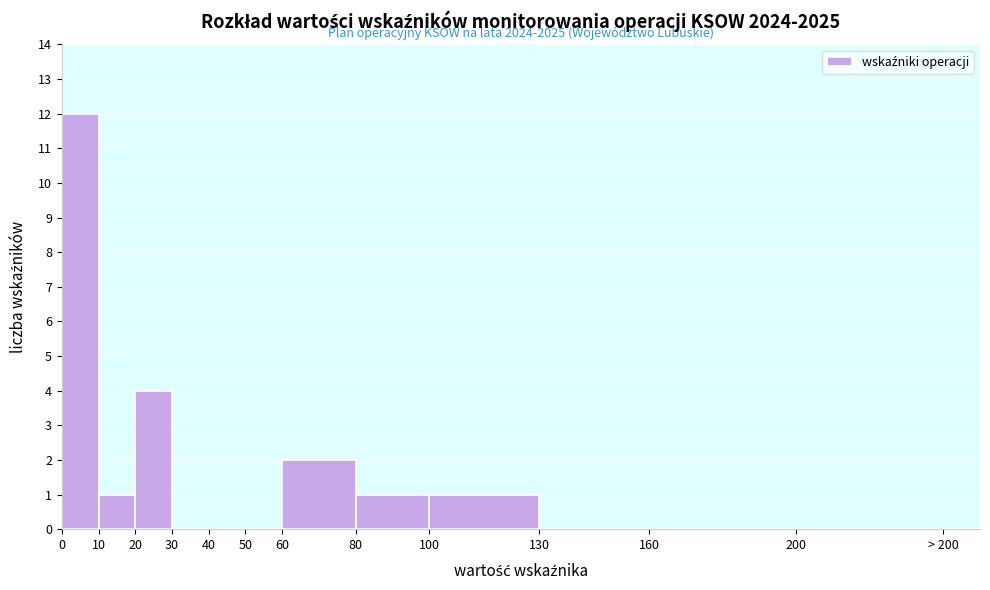

Reading left to right, transcribe all the data shown in this chart.

0=12	10=1	20=4	30=0	40=0	50=0	60=2	80=1	100=1	130=0	160=0	> 200=0